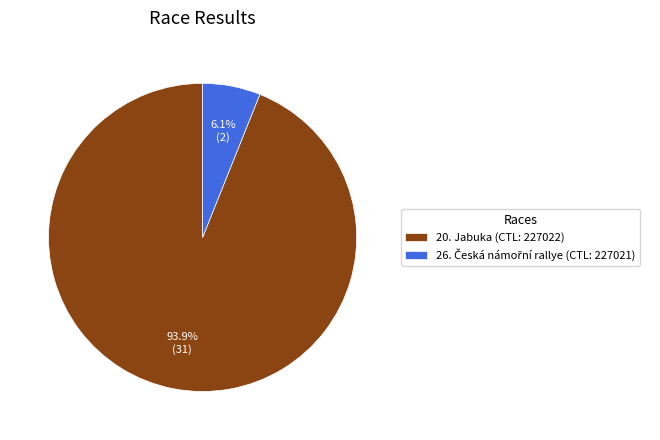

Does 20. Jabuka (CTL: 227022) represent more than half of the total?

Yes